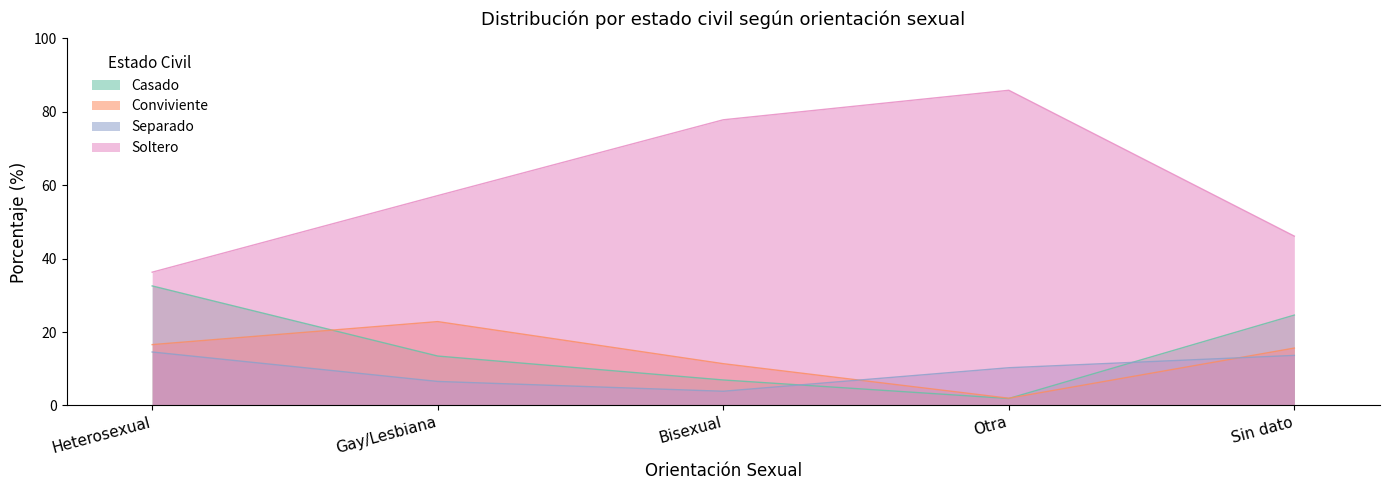

Between Heterosexual and Gay/Lesbiana, which series saw the biggest shift?

Soltero